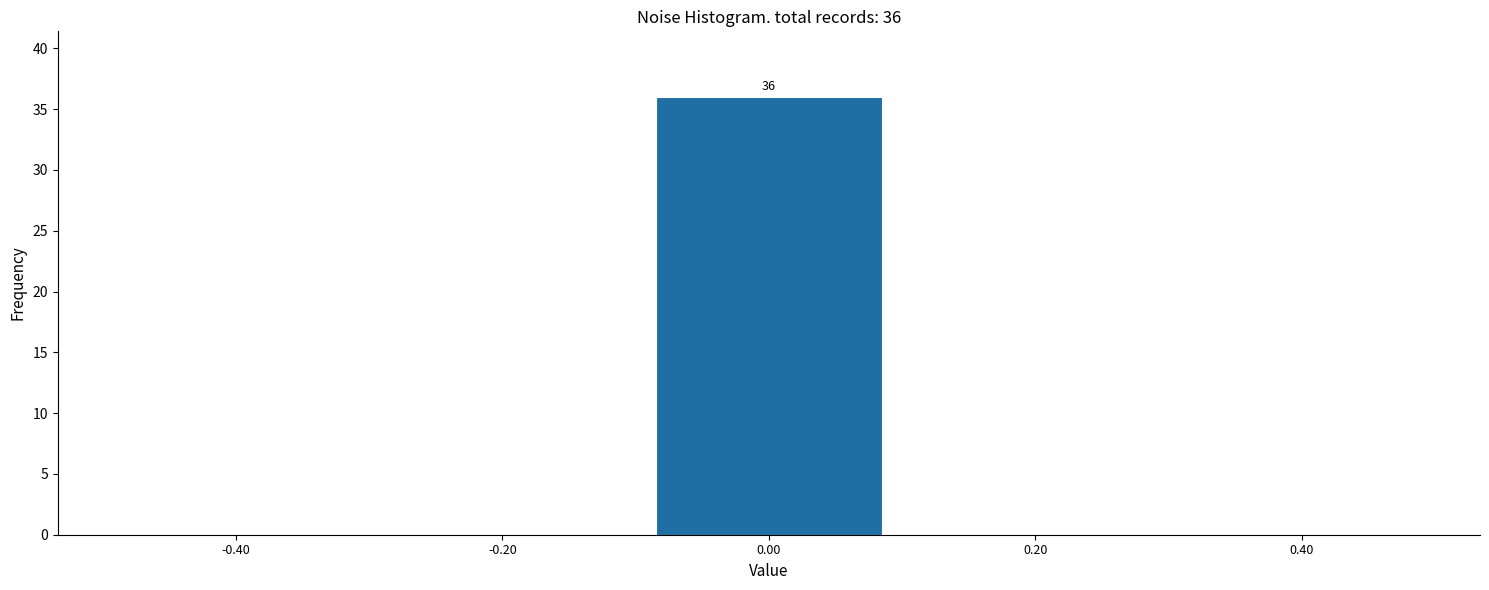

Over which range of the x-axis is the bar tallest?

-0.1 to 0.1